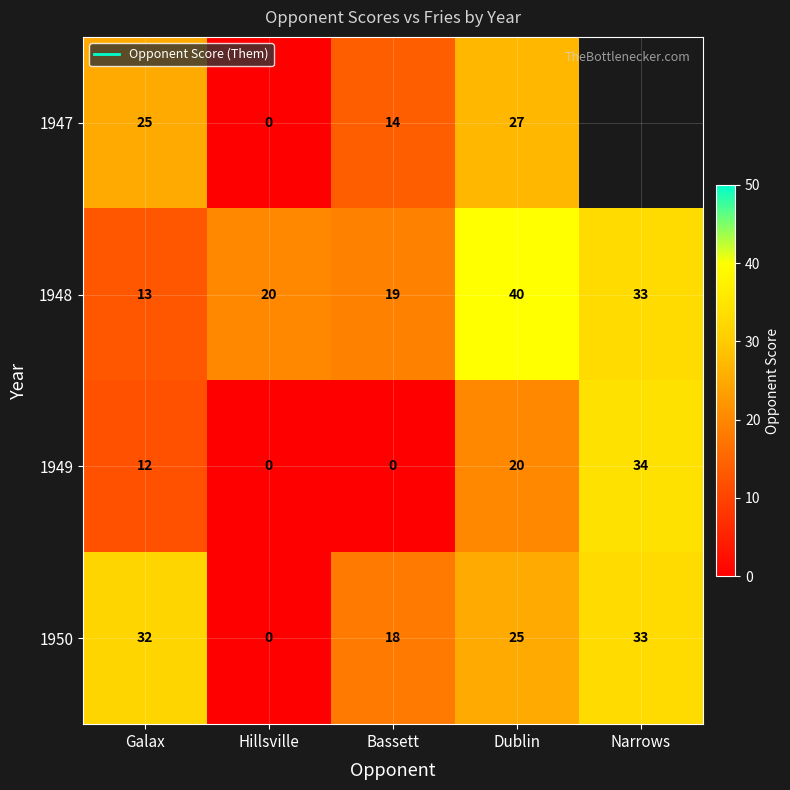

What is the difference between the highest and lowest values at Bassett?

19.0